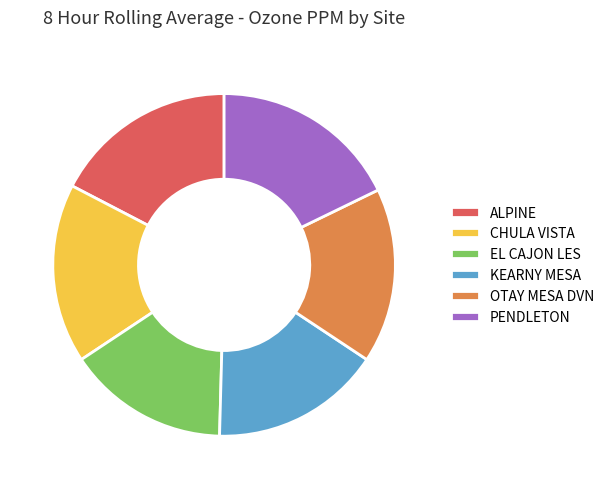

Which category has the smallest portion of the pie?

EL CAJON LES